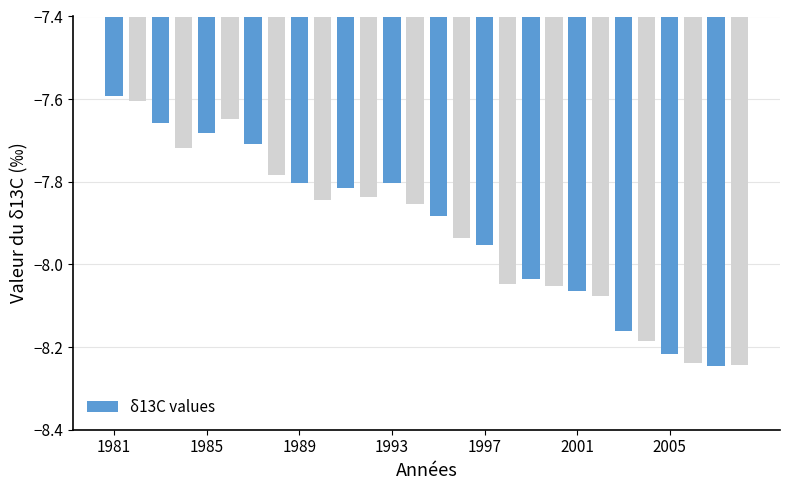

What is the difference between the second highest and minimum values?

0.6